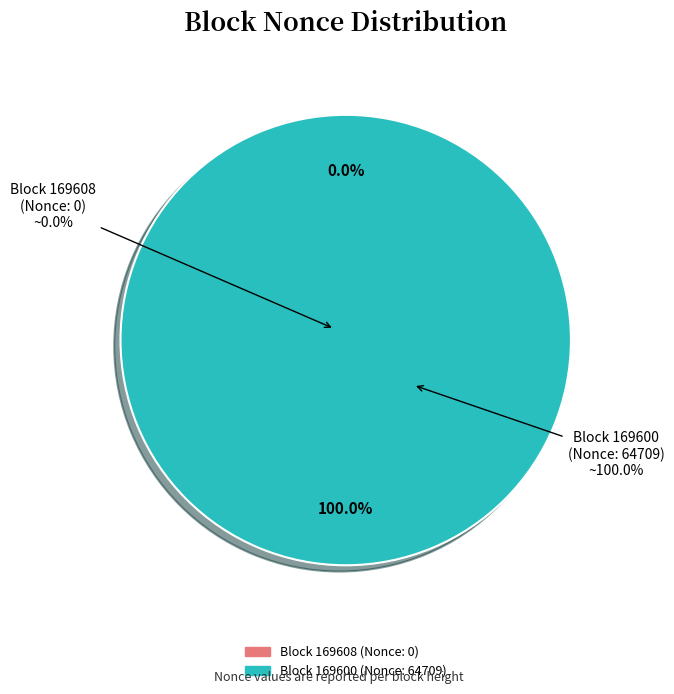

Combined, do 169600 and 169608 account for over 50%?

Yes